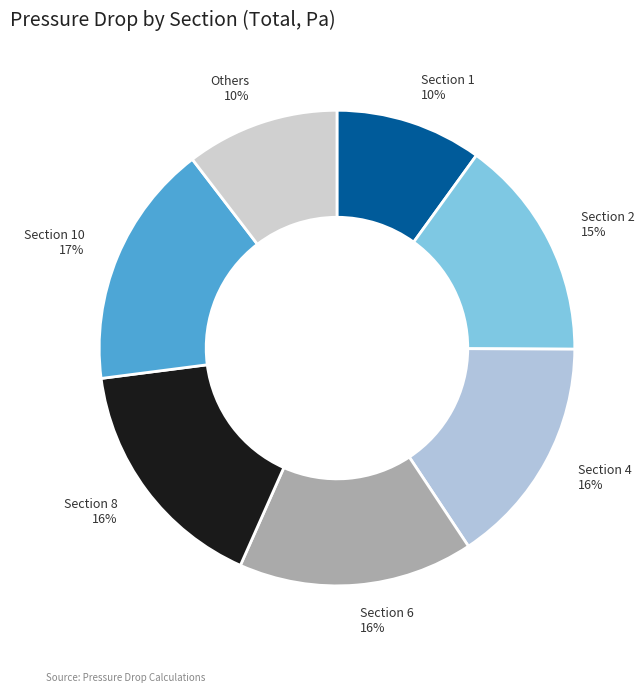

How many segments does this pie chart have?

7